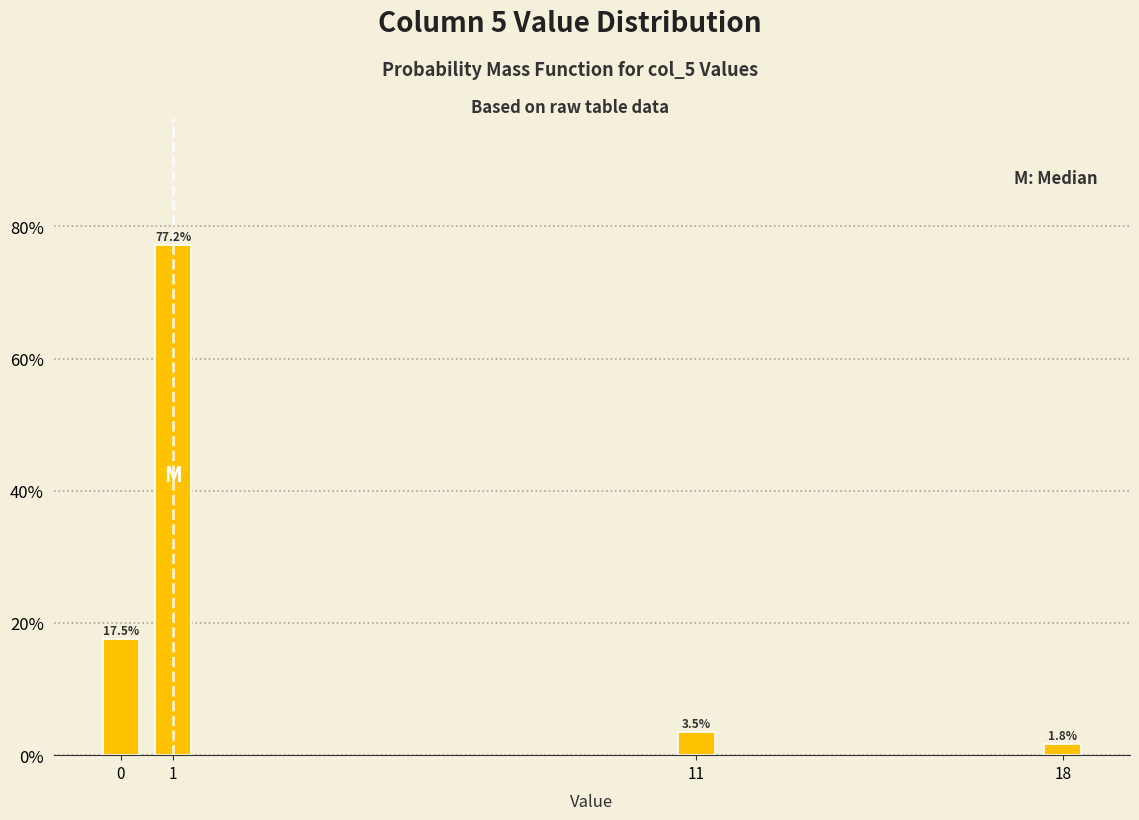

Reading right to left, list all the values displayed in this chart.

1.8	3.5	77.2	17.5